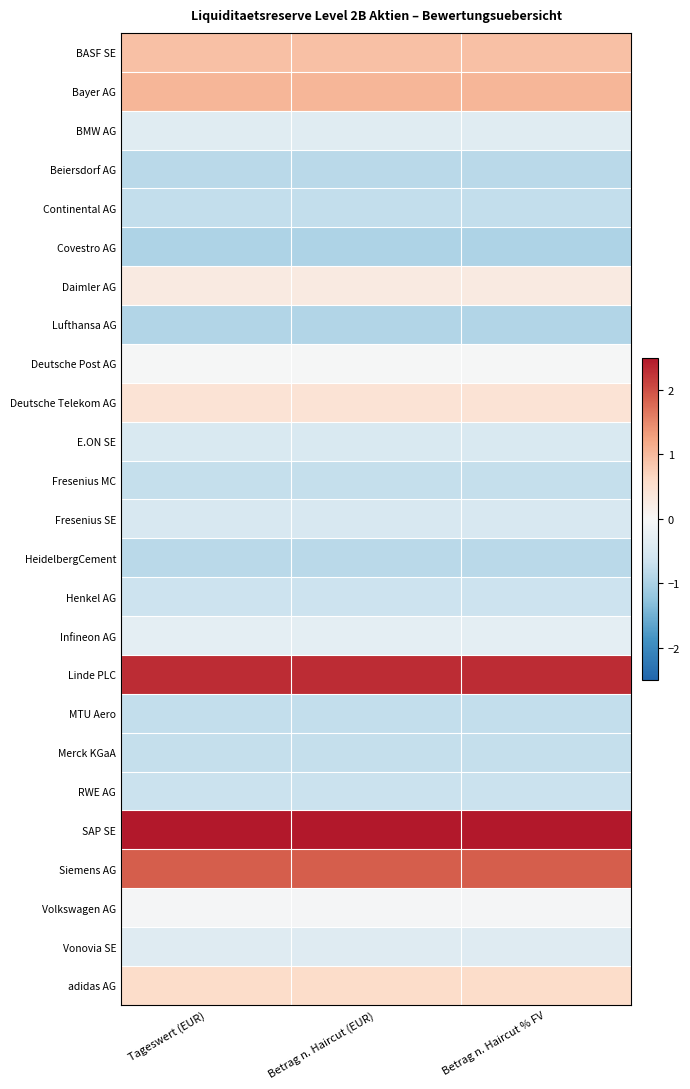

Reading right to left, list all the values displayed in this chart.

BASF SE: Betrag n. Haircut % FV=0.9	Betrag n. Haircut (EUR)=0.9	Tageswert (EUR)=0.9
Bayer AG: Betrag n. Haircut % FV=1.0	Betrag n. Haircut (EUR)=1.0	Tageswert (EUR)=1.0
BMW AG: Betrag n. Haircut % FV=-0.4	Betrag n. Haircut (EUR)=-0.4	Tageswert (EUR)=-0.4
Beiersdorf AG: Betrag n. Haircut % FV=-0.8	Betrag n. Haircut (EUR)=-0.8	Tageswert (EUR)=-0.8
Continental AG: Betrag n. Haircut % FV=-0.7	Betrag n. Haircut (EUR)=-0.7	Tageswert (EUR)=-0.7
Covestro AG: Betrag n. Haircut % FV=-1.0	Betrag n. Haircut (EUR)=-1.0	Tageswert (EUR)=-1.0
Daimler AG: Betrag n. Haircut % FV=0.3	Betrag n. Haircut (EUR)=0.3	Tageswert (EUR)=0.3
Lufthansa AG: Betrag n. Haircut % FV=-0.9	Betrag n. Haircut (EUR)=-0.9	Tageswert (EUR)=-0.9
Deutsche Post AG: Betrag n. Haircut % FV=-0.0	Betrag n. Haircut (EUR)=-0.0	Tageswert (EUR)=-0.0
Deutsche Telekom AG: Betrag n. Haircut % FV=0.4	Betrag n. Haircut (EUR)=0.4	Tageswert (EUR)=0.4
E.ON SE: Betrag n. Haircut % FV=-0.5	Betrag n. Haircut (EUR)=-0.5	Tageswert (EUR)=-0.5
Fresenius MC: Betrag n. Haircut % FV=-0.7	Betrag n. Haircut (EUR)=-0.7	Tageswert (EUR)=-0.7
Fresenius SE: Betrag n. Haircut % FV=-0.5	Betrag n. Haircut (EUR)=-0.5	Tageswert (EUR)=-0.5
HeidelbergCement: Betrag n. Haircut % FV=-0.9	Betrag n. Haircut (EUR)=-0.9	Tageswert (EUR)=-0.9
Henkel AG: Betrag n. Haircut % FV=-0.7	Betrag n. Haircut (EUR)=-0.7	Tageswert (EUR)=-0.7
Infineon AG: Betrag n. Haircut % FV=-0.3	Betrag n. Haircut (EUR)=-0.3	Tageswert (EUR)=-0.3
Linde PLC: Betrag n. Haircut % FV=2.3	Betrag n. Haircut (EUR)=2.3	Tageswert (EUR)=2.3
MTU Aero: Betrag n. Haircut % FV=-0.8	Betrag n. Haircut (EUR)=-0.8	Tageswert (EUR)=-0.8
Merck KGaA: Betrag n. Haircut % FV=-0.7	Betrag n. Haircut (EUR)=-0.7	Tageswert (EUR)=-0.7
RWE AG: Betrag n. Haircut % FV=-0.7	Betrag n. Haircut (EUR)=-0.7	Tageswert (EUR)=-0.7
SAP SE: Betrag n. Haircut % FV=2.5	Betrag n. Haircut (EUR)=2.5	Tageswert (EUR)=2.5
Siemens AG: Betrag n. Haircut % FV=1.9	Betrag n. Haircut (EUR)=1.9	Tageswert (EUR)=1.9
Volkswagen AG: Betrag n. Haircut % FV=-0.1	Betrag n. Haircut (EUR)=-0.1	Tageswert (EUR)=-0.1
Vonovia SE: Betrag n. Haircut % FV=-0.4	Betrag n. Haircut (EUR)=-0.4	Tageswert (EUR)=-0.4
adidas AG: Betrag n. Haircut % FV=0.6	Betrag n. Haircut (EUR)=0.6	Tageswert (EUR)=0.6